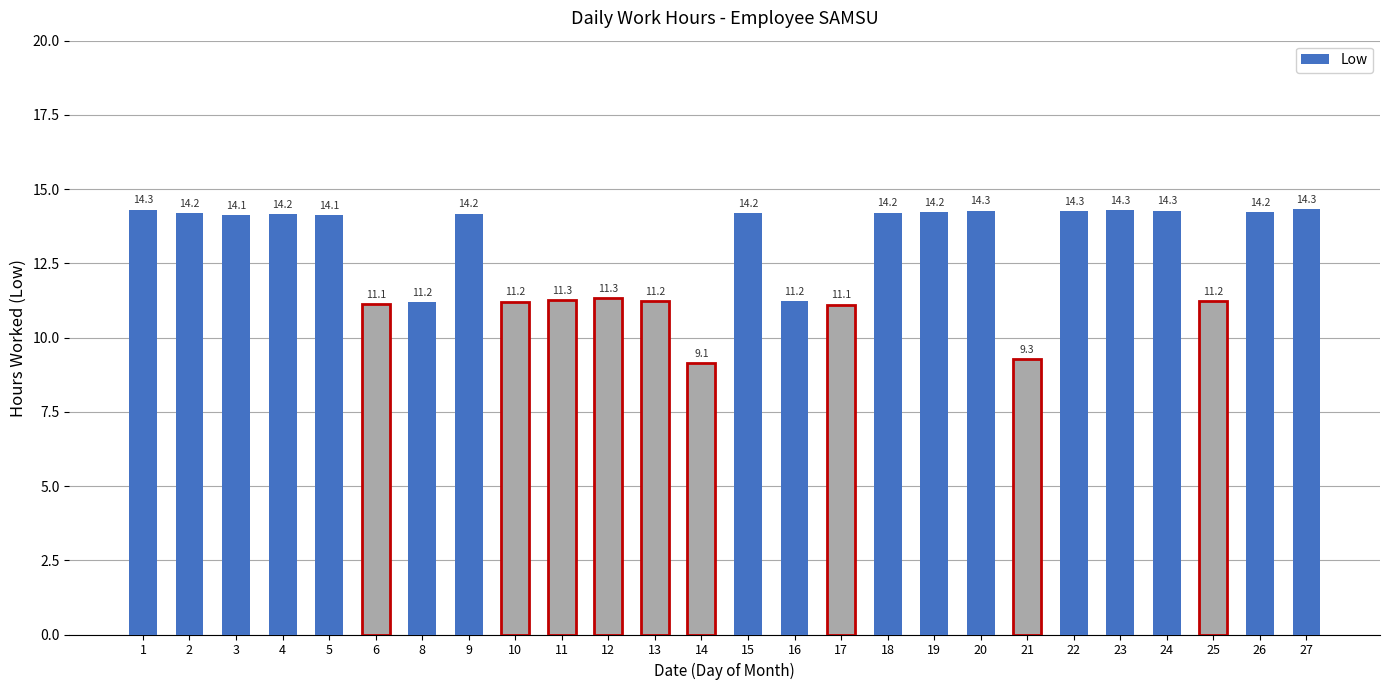

The chart shows a value of 14.3 at 24. True or false?

True